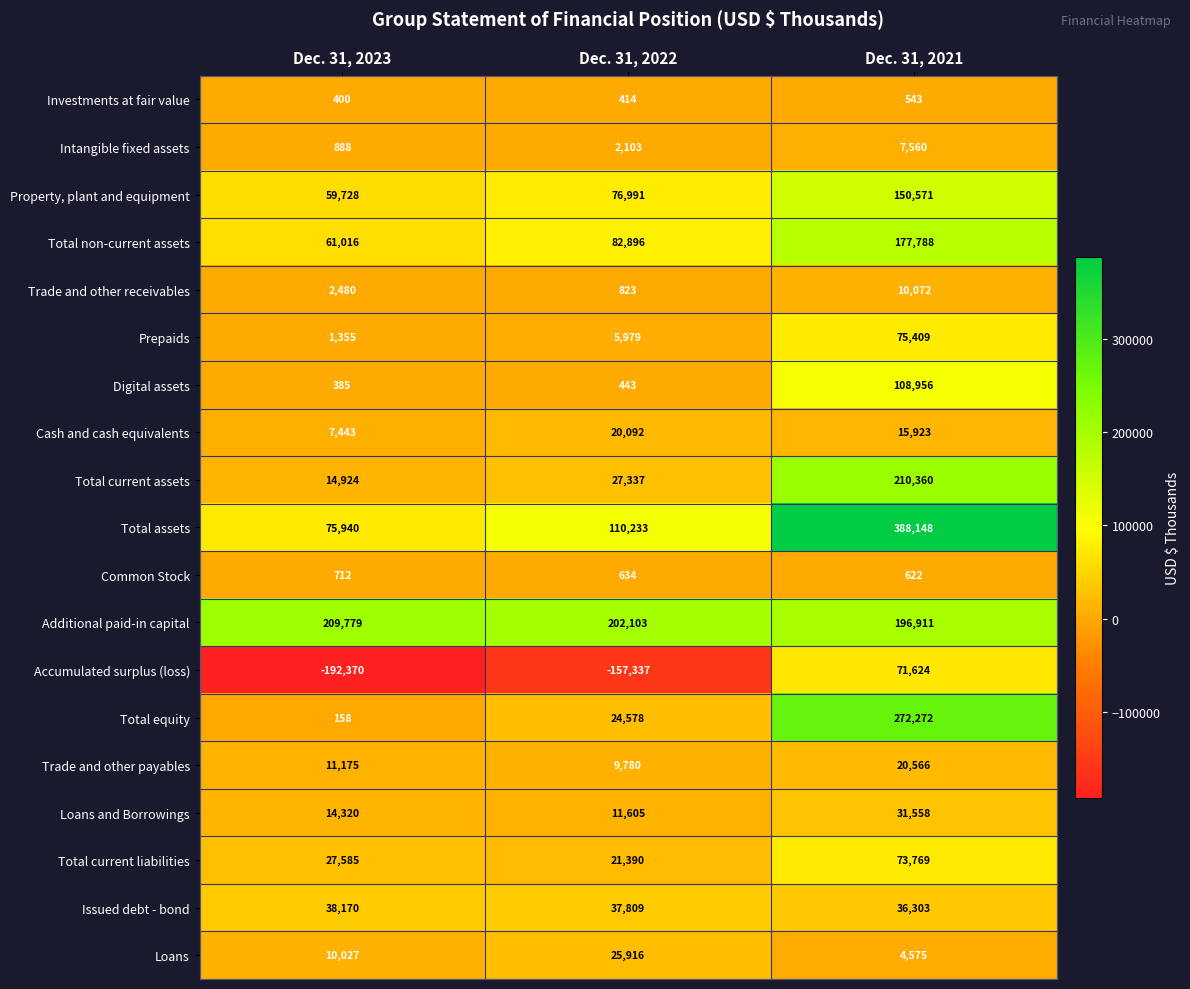

What is the maximum value shown in the chart?

388148